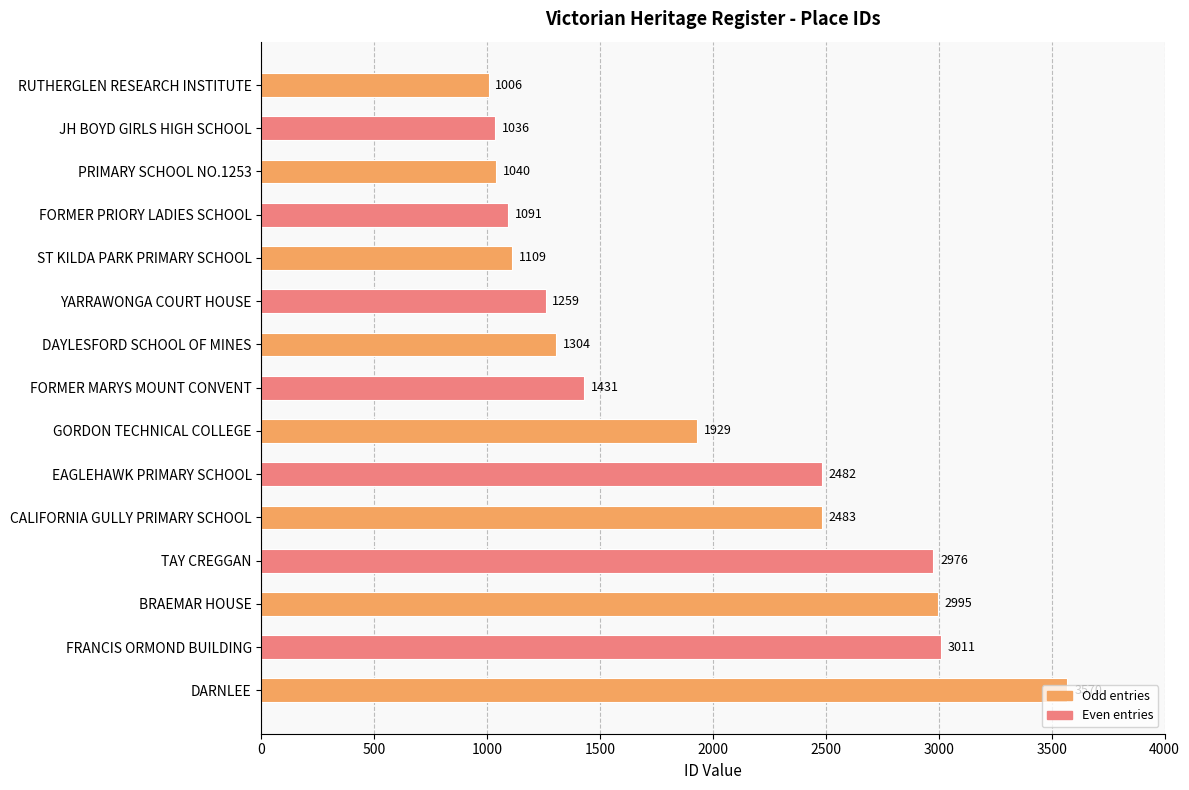

What is the label of the 11th bar from the top?

CALIFORNIA GULLY PRIMARY SCHOOL